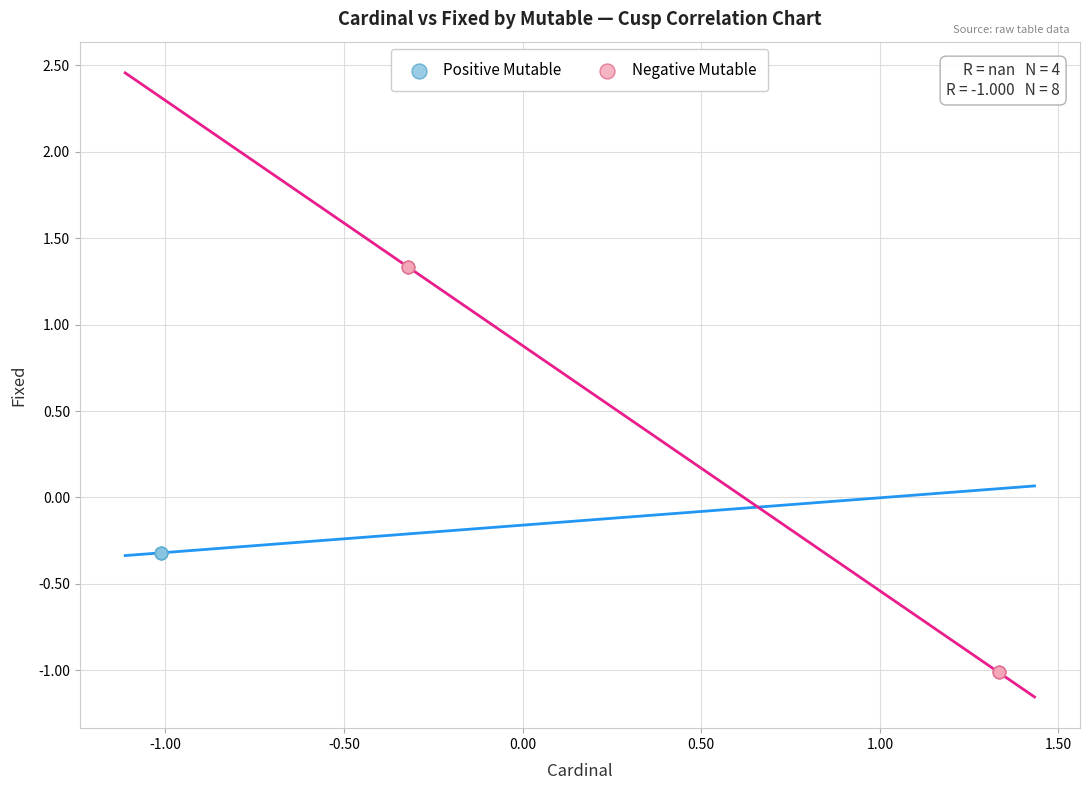

Which series reaches the minimum Y coordinate?

Negative Mutable